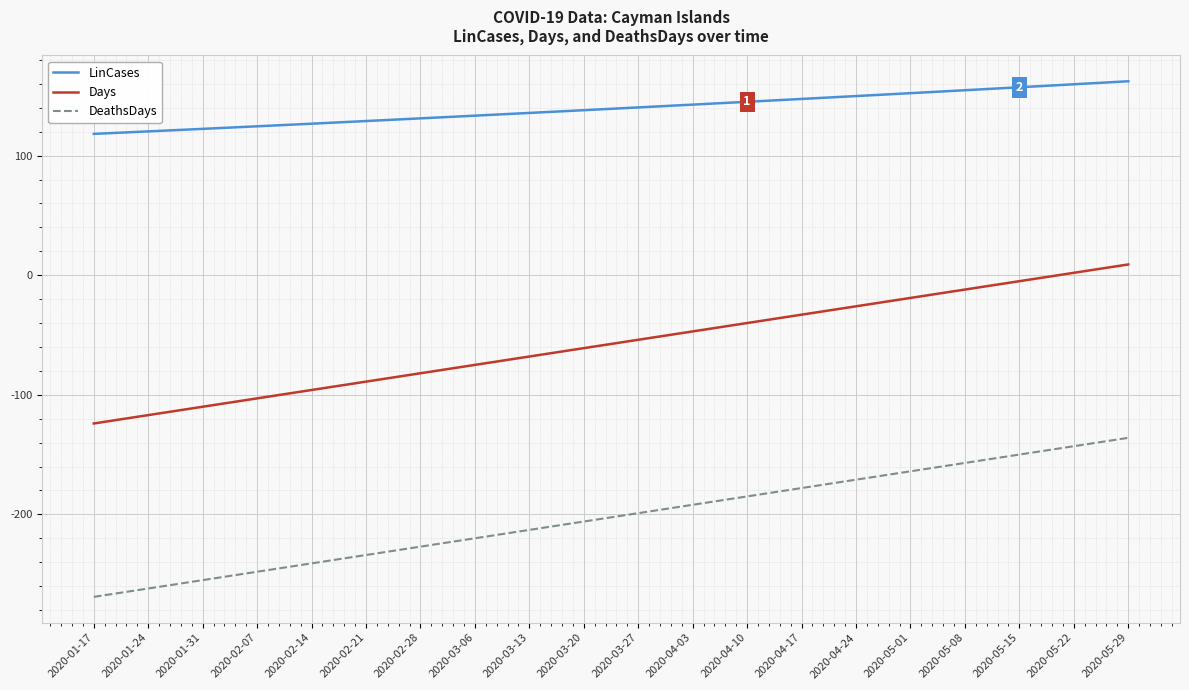

How many lines are shown in the chart?

3